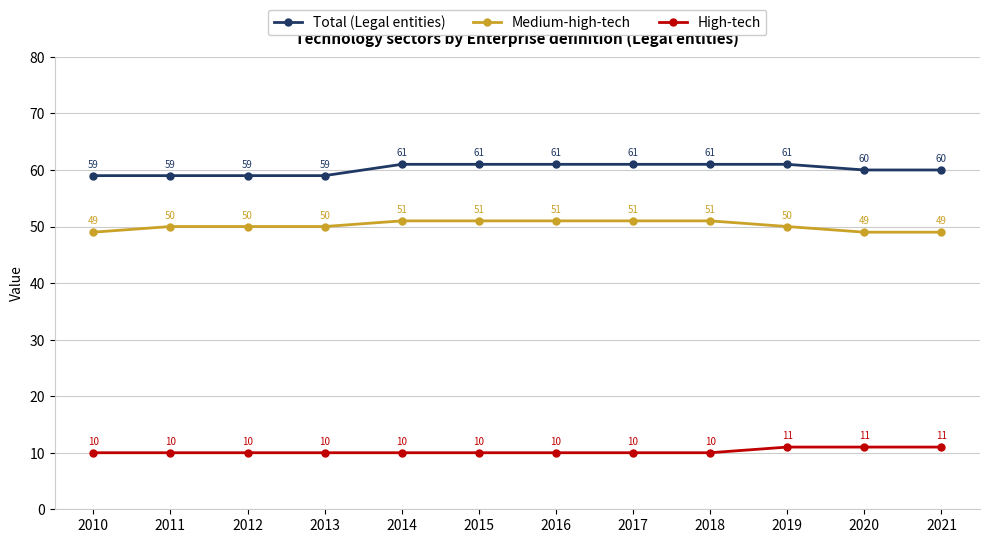

Count the High-tech values in the range 10 to 11.

12